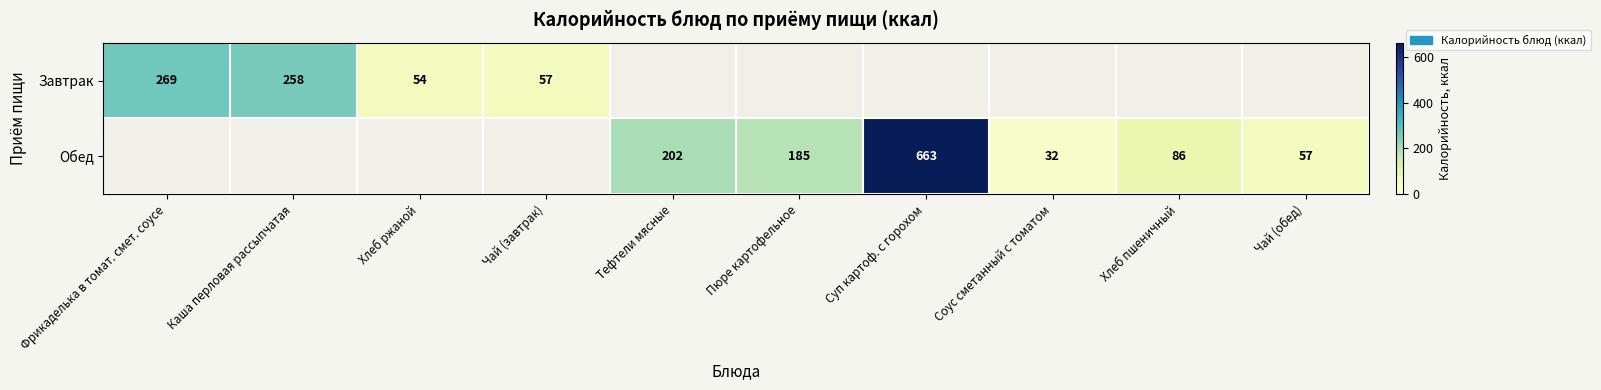

The Обед series shows 202 at Тефтели мясные. True or false?

True